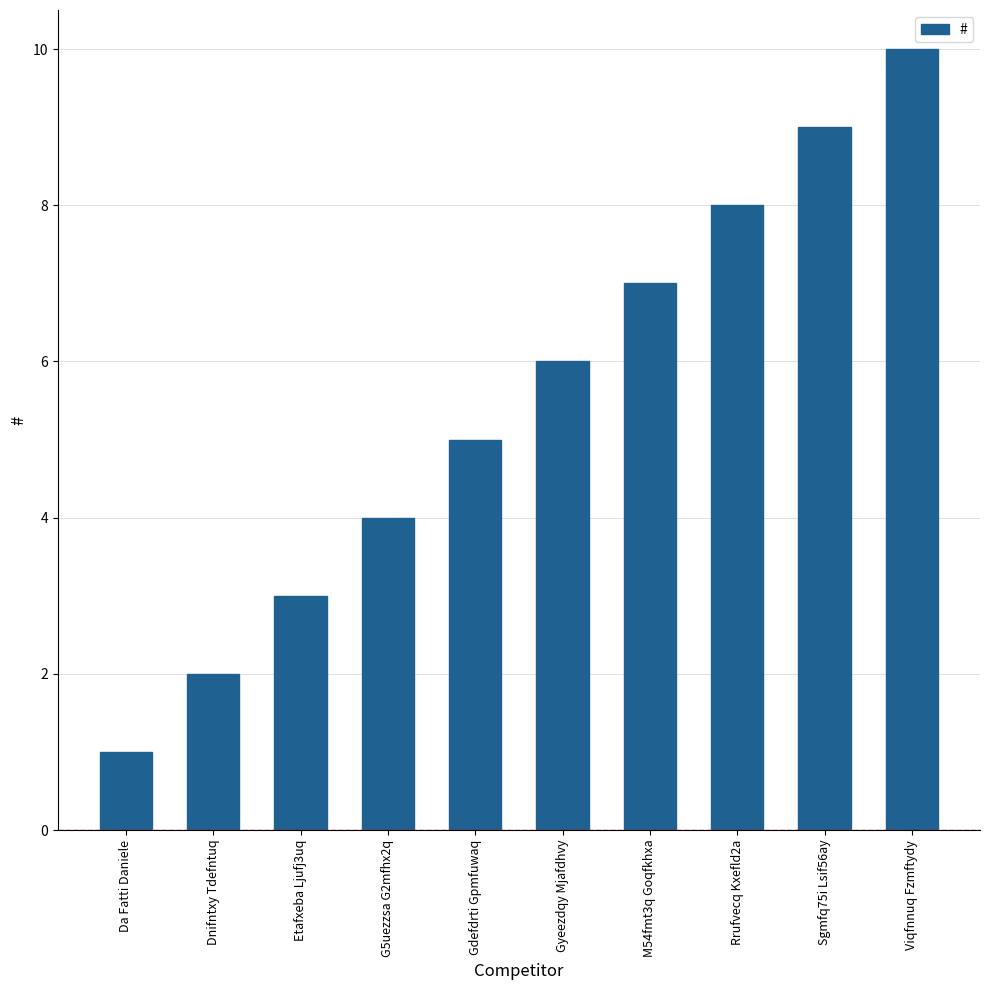

Reading left to right, transcribe all the data shown in this chart.

1	2	3	4	5	6	7	8	9	10